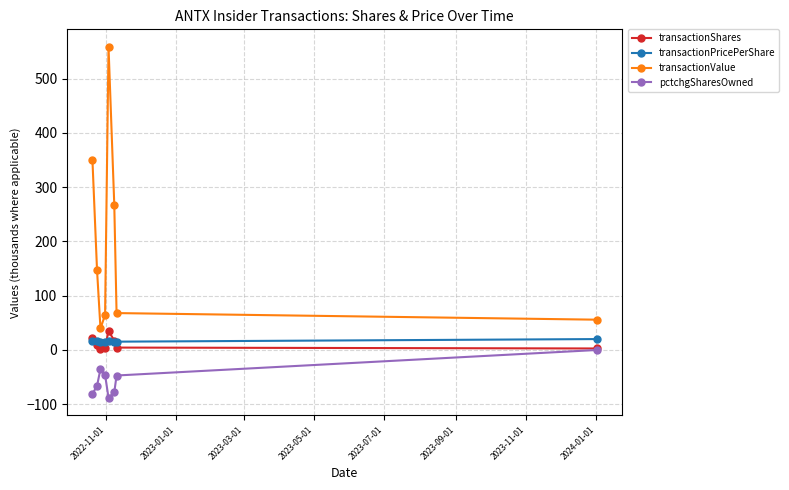

True or false: pctchgSharesOwned and transactionPricePerShare intersect in this chart.

False